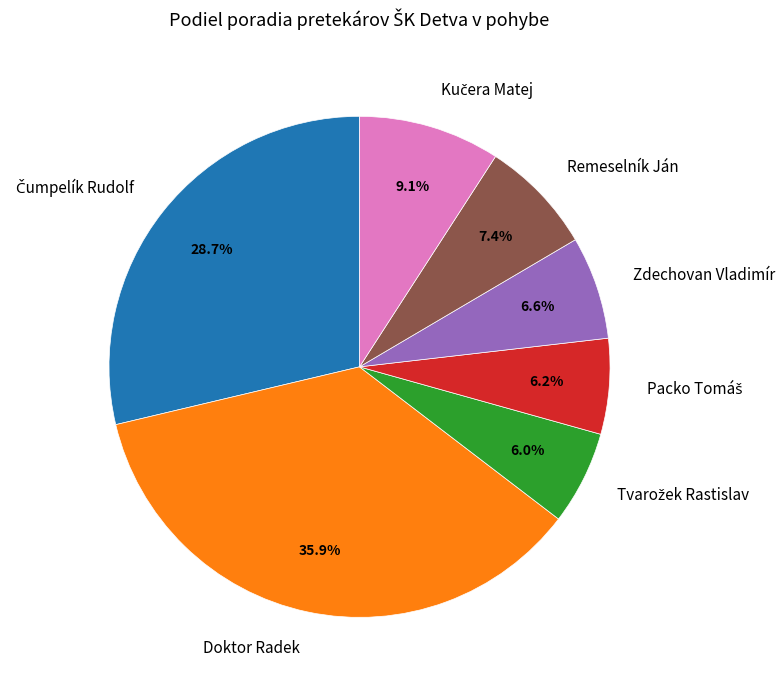

What portion of the pie excludes Zdechovan Vladimír?

93.4%